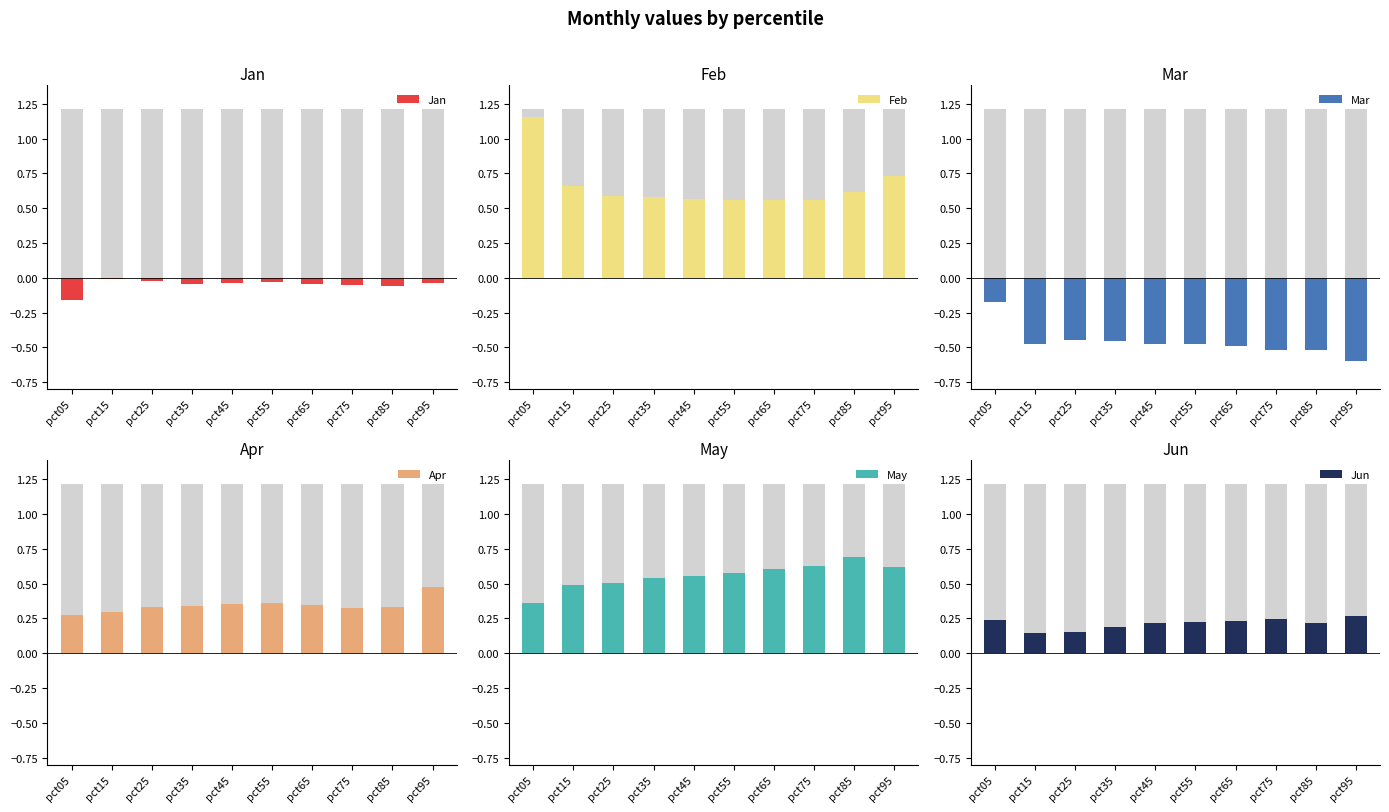

What is the spread (max minus min) of values at pct65?

1.1